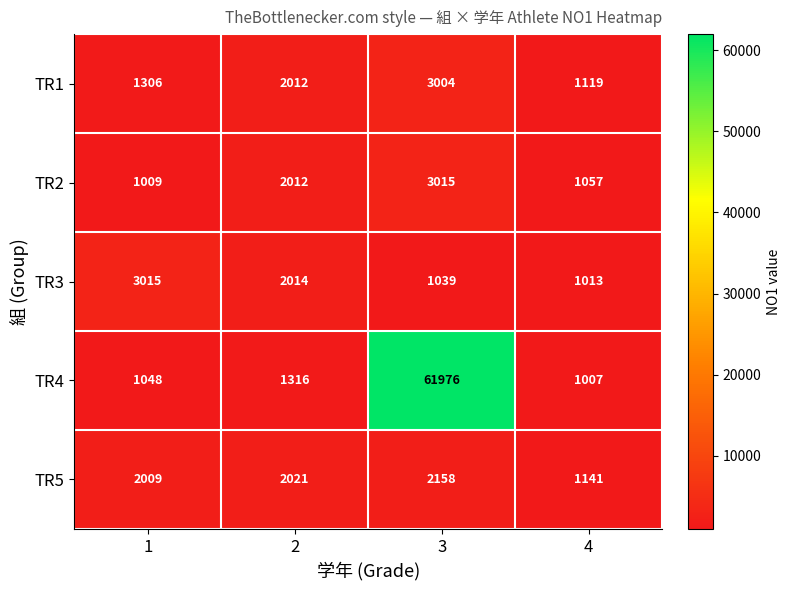

Which category has the highest value across all series?

3